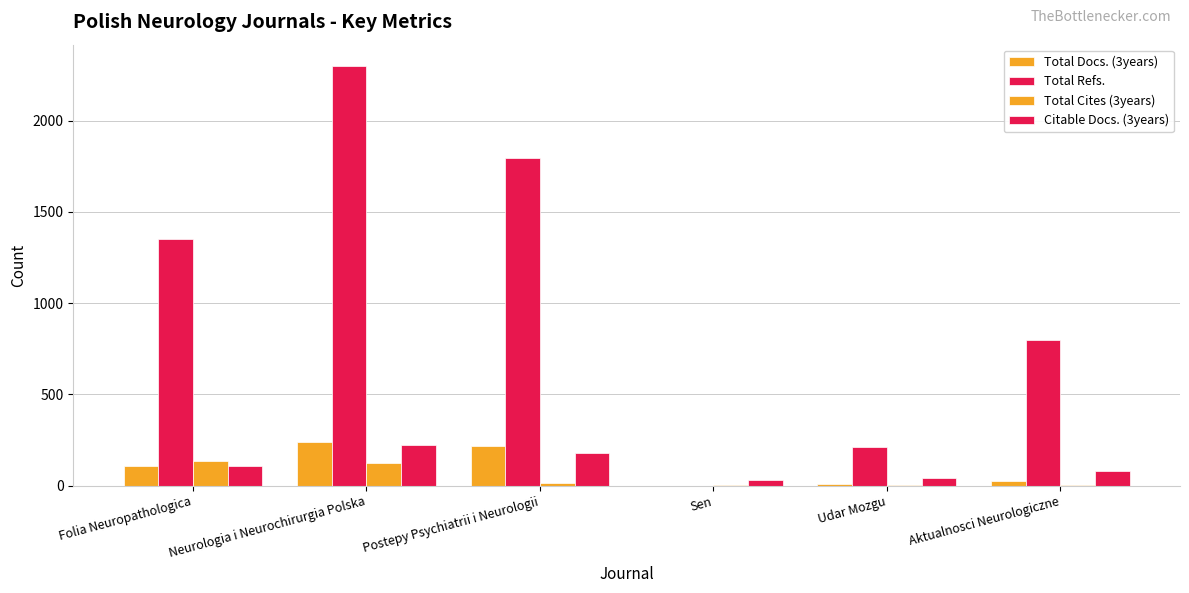

List the labels in order of Total Cites (3years) value, largest first.

Folia Neuropathologica, Neurologia i Neurochirurgia Polska, Postepy Psychiatrii i Neurologii, Sen, Udar Mozgu, Aktualnosci Neurologiczne